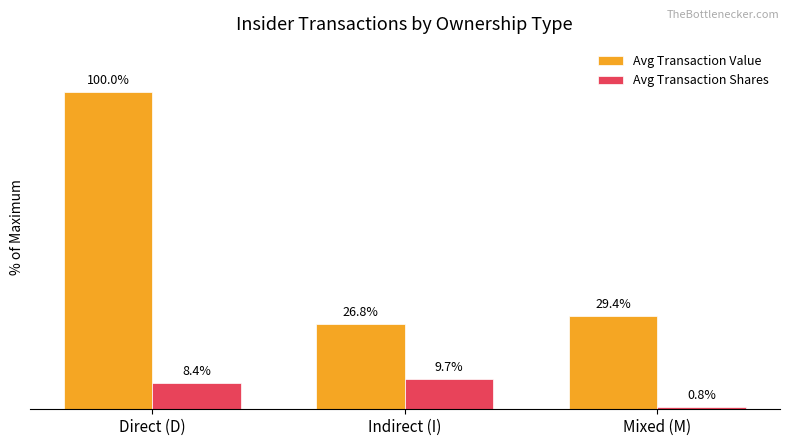

At which category is the sum across all series the highest?

Direct (D)